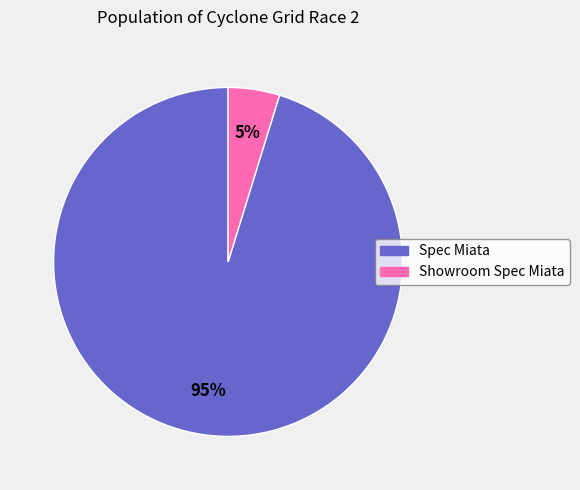

Rank the categories by value from lowest to highest.

Showroom Spec Miata, Spec Miata